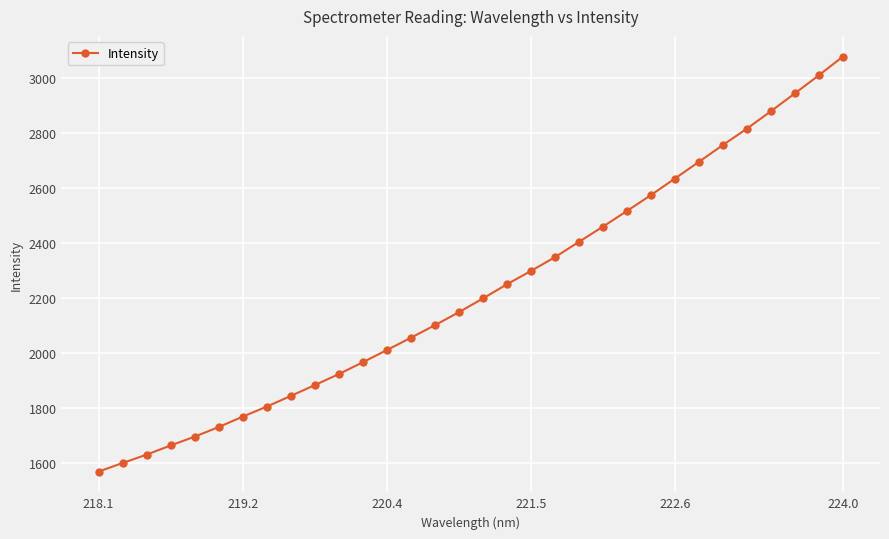

What is the value of the 28th point from the left?

2816.0